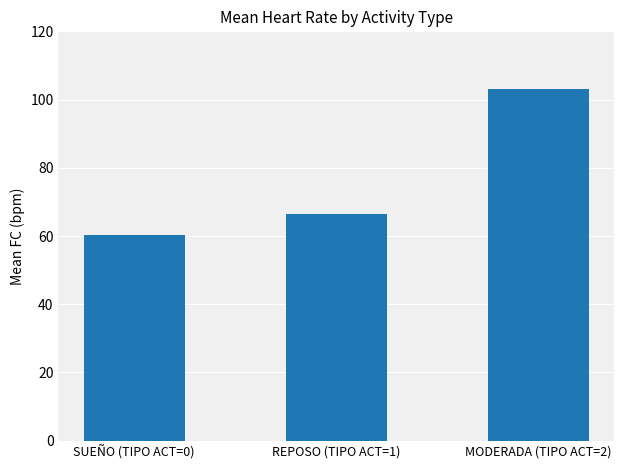

Where is the data nearest to the value 81?

REPOSO (TIPO ACT=1)